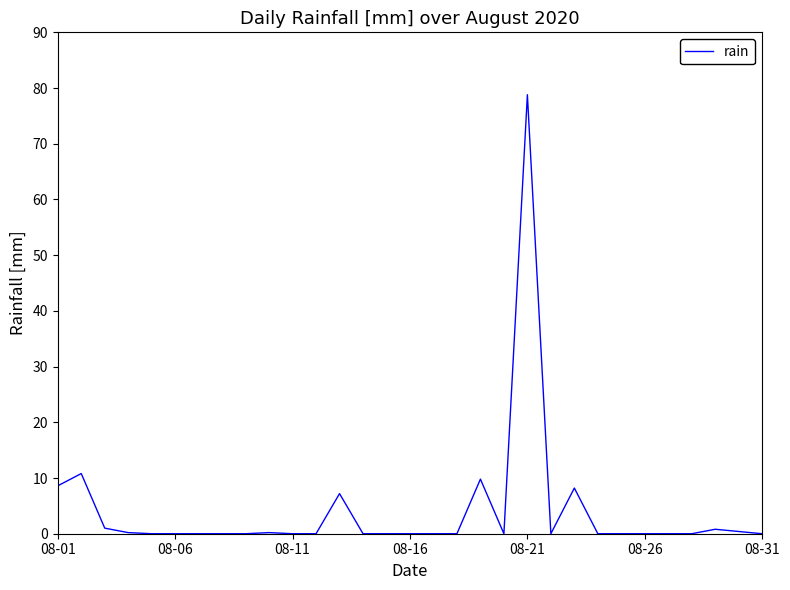

What is the maximum value shown in the chart?

78.8